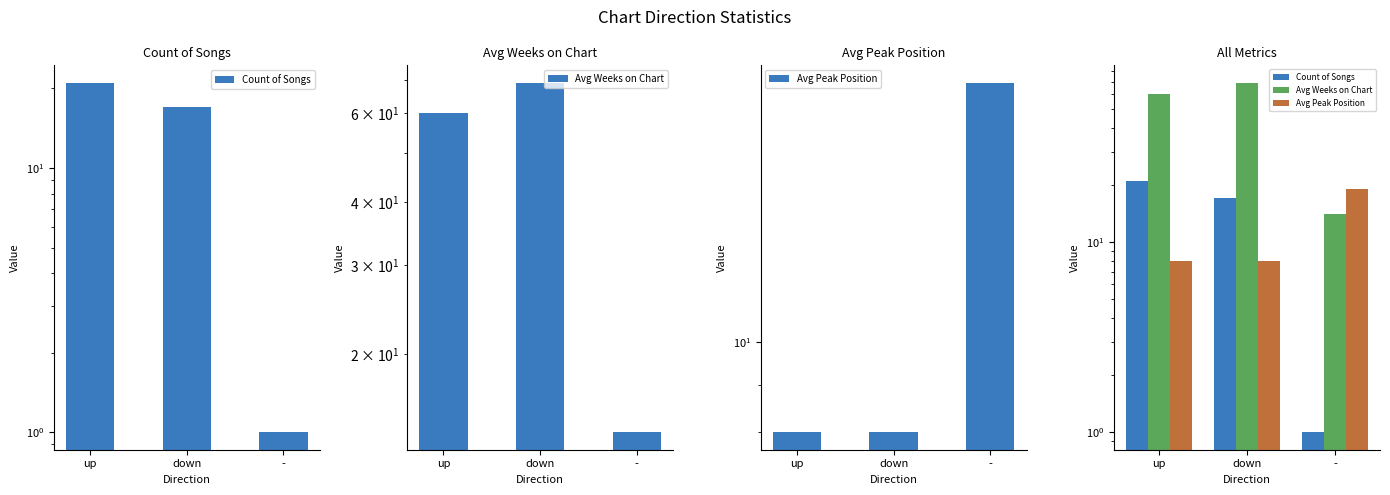

How many data points in Avg Peak Position are above 8?

1